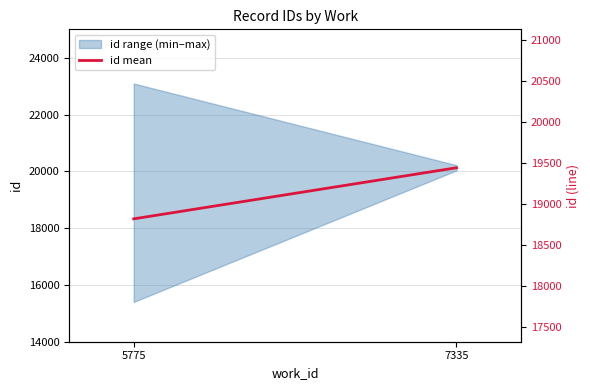

Is this an area chart (filled region under the line)?

No